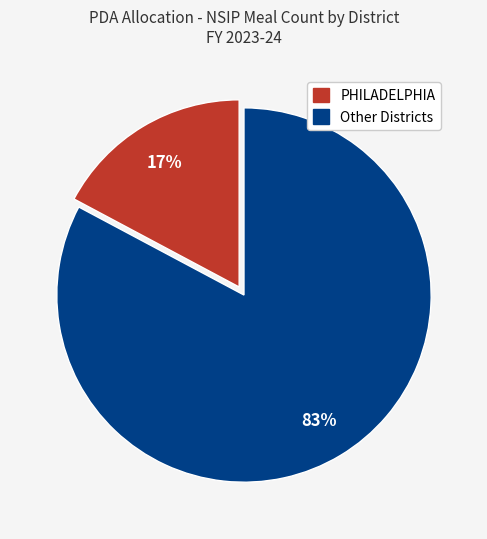

To the nearest percent, what is the average slice percentage?

50%